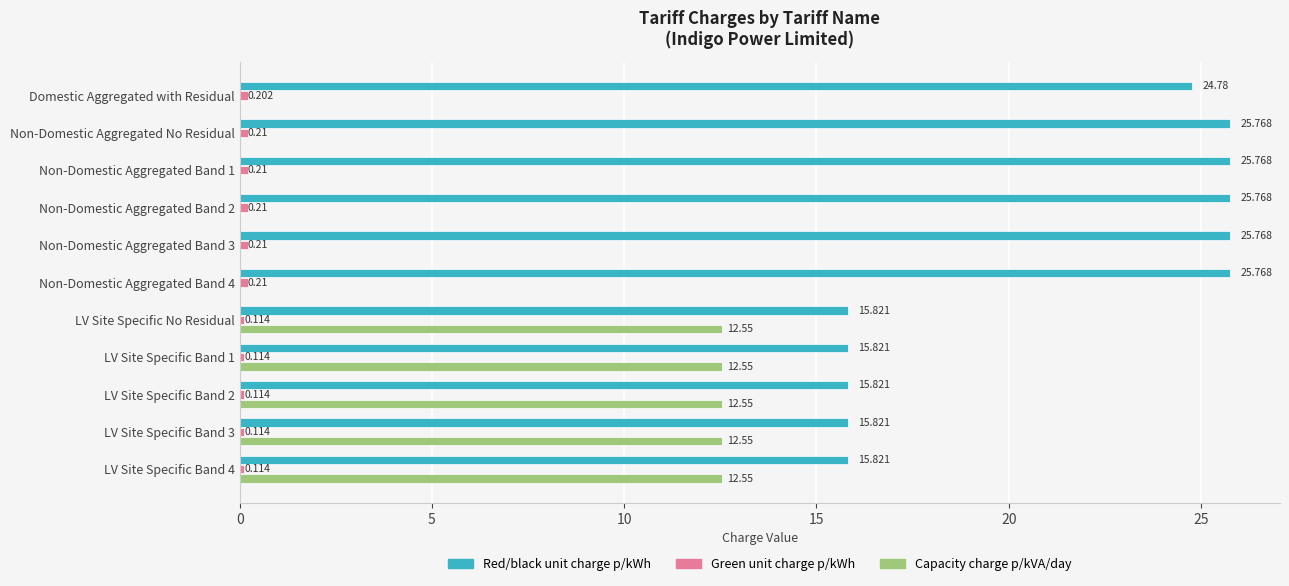

What is the maximum value shown in the chart?

25.8